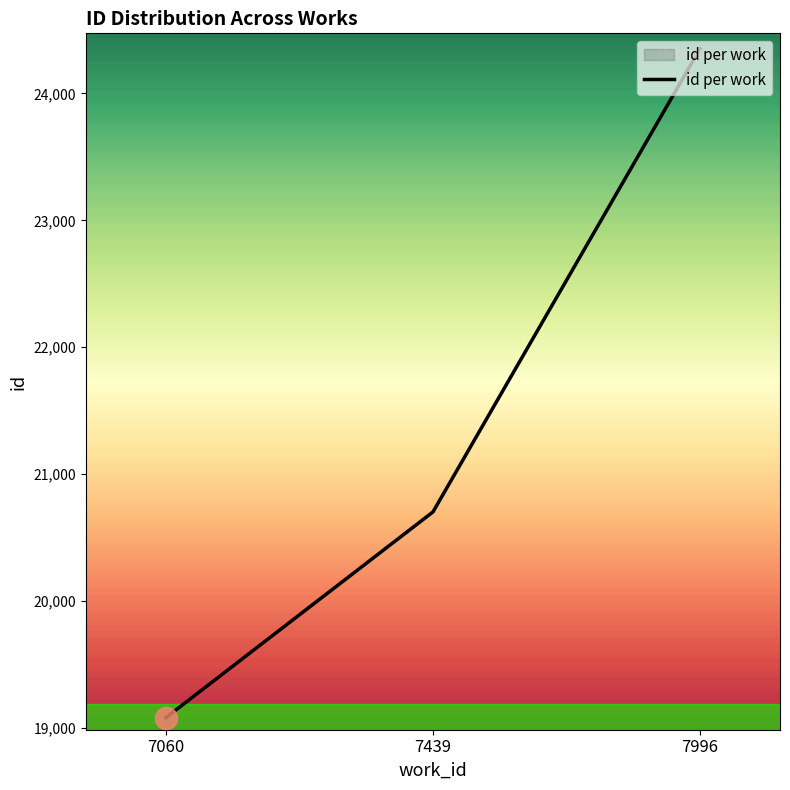

What is the difference between the values at 7439 and 7060?

1620.0